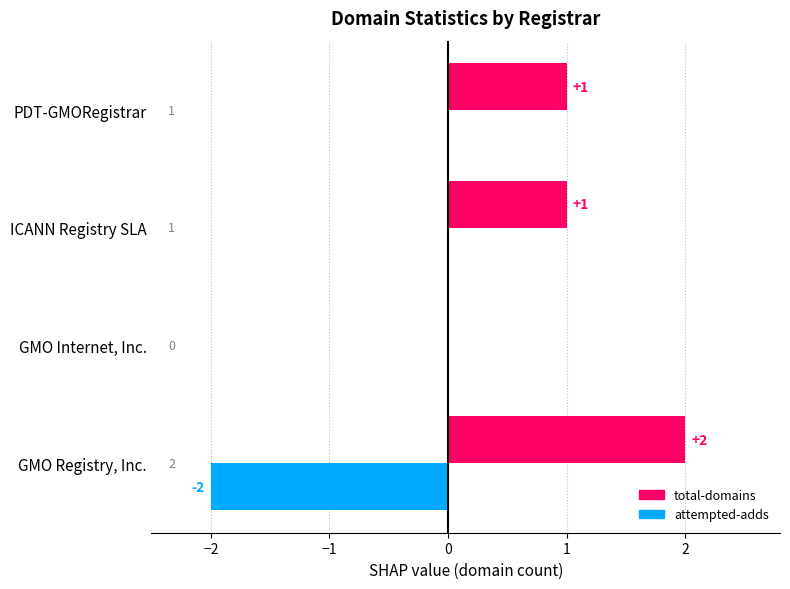

How many total-domains values are between 1 and 2?

3